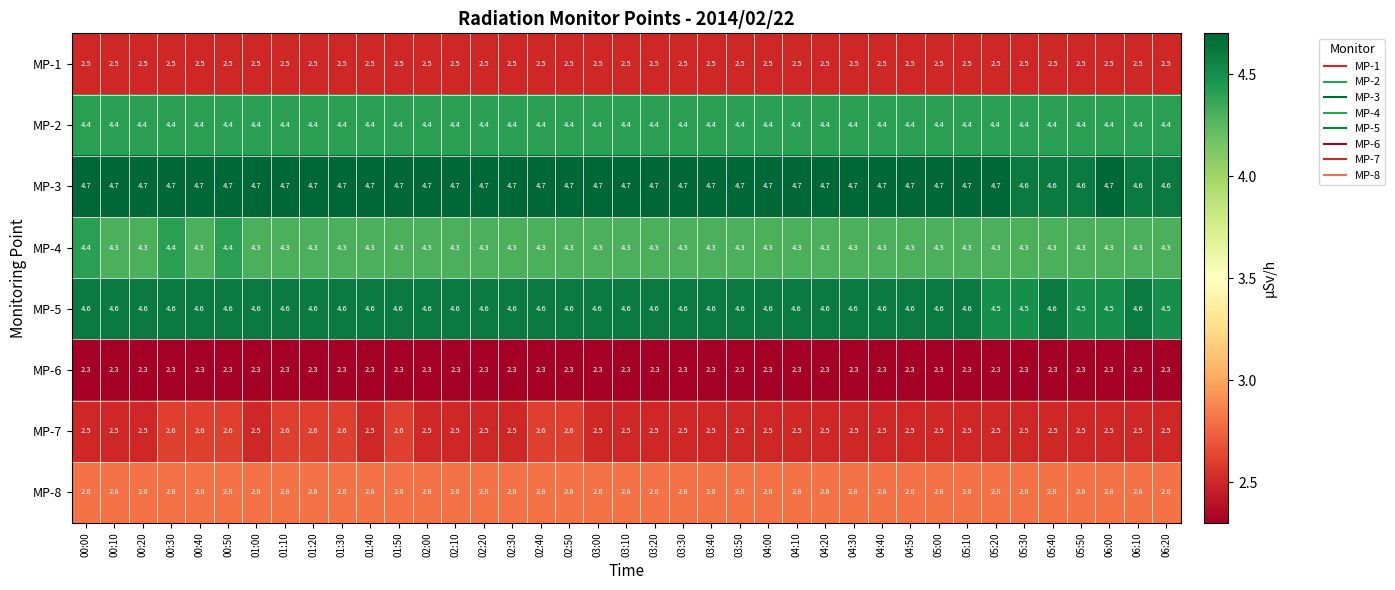

Which series has the largest total across all categories?

MP-3